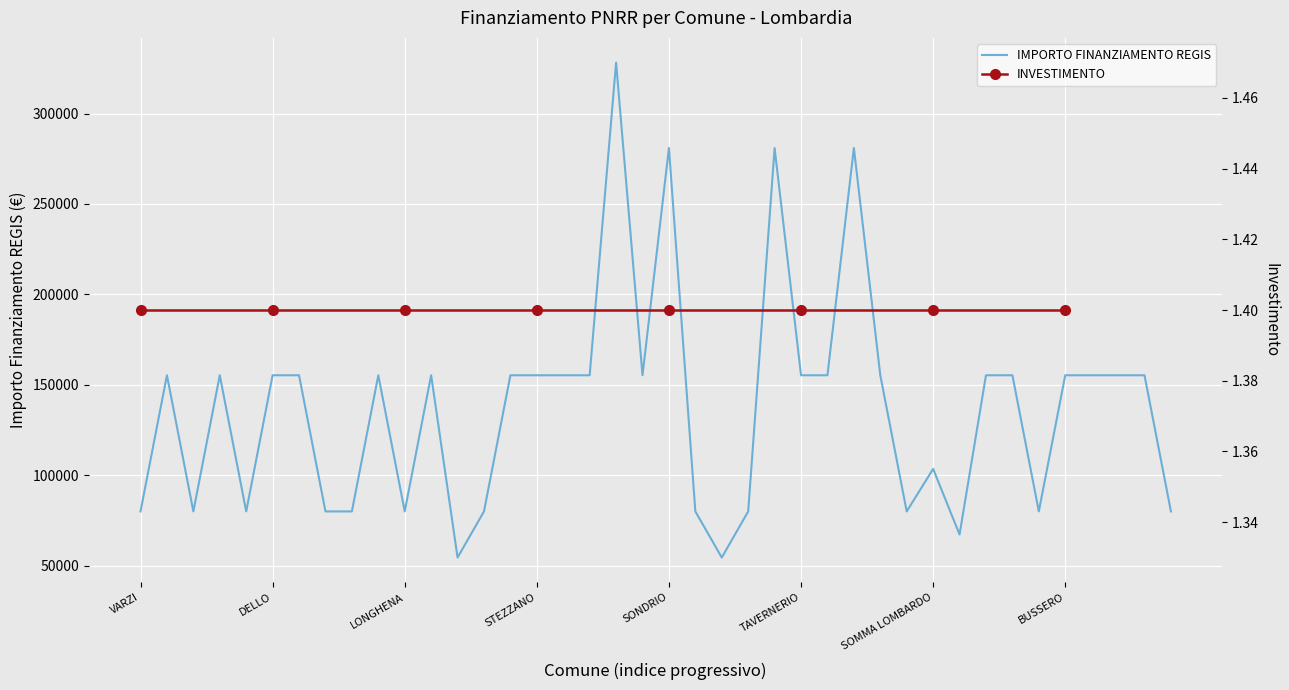

Is it true that the value at CRANDOLA VALSASSINA is 35324?

False